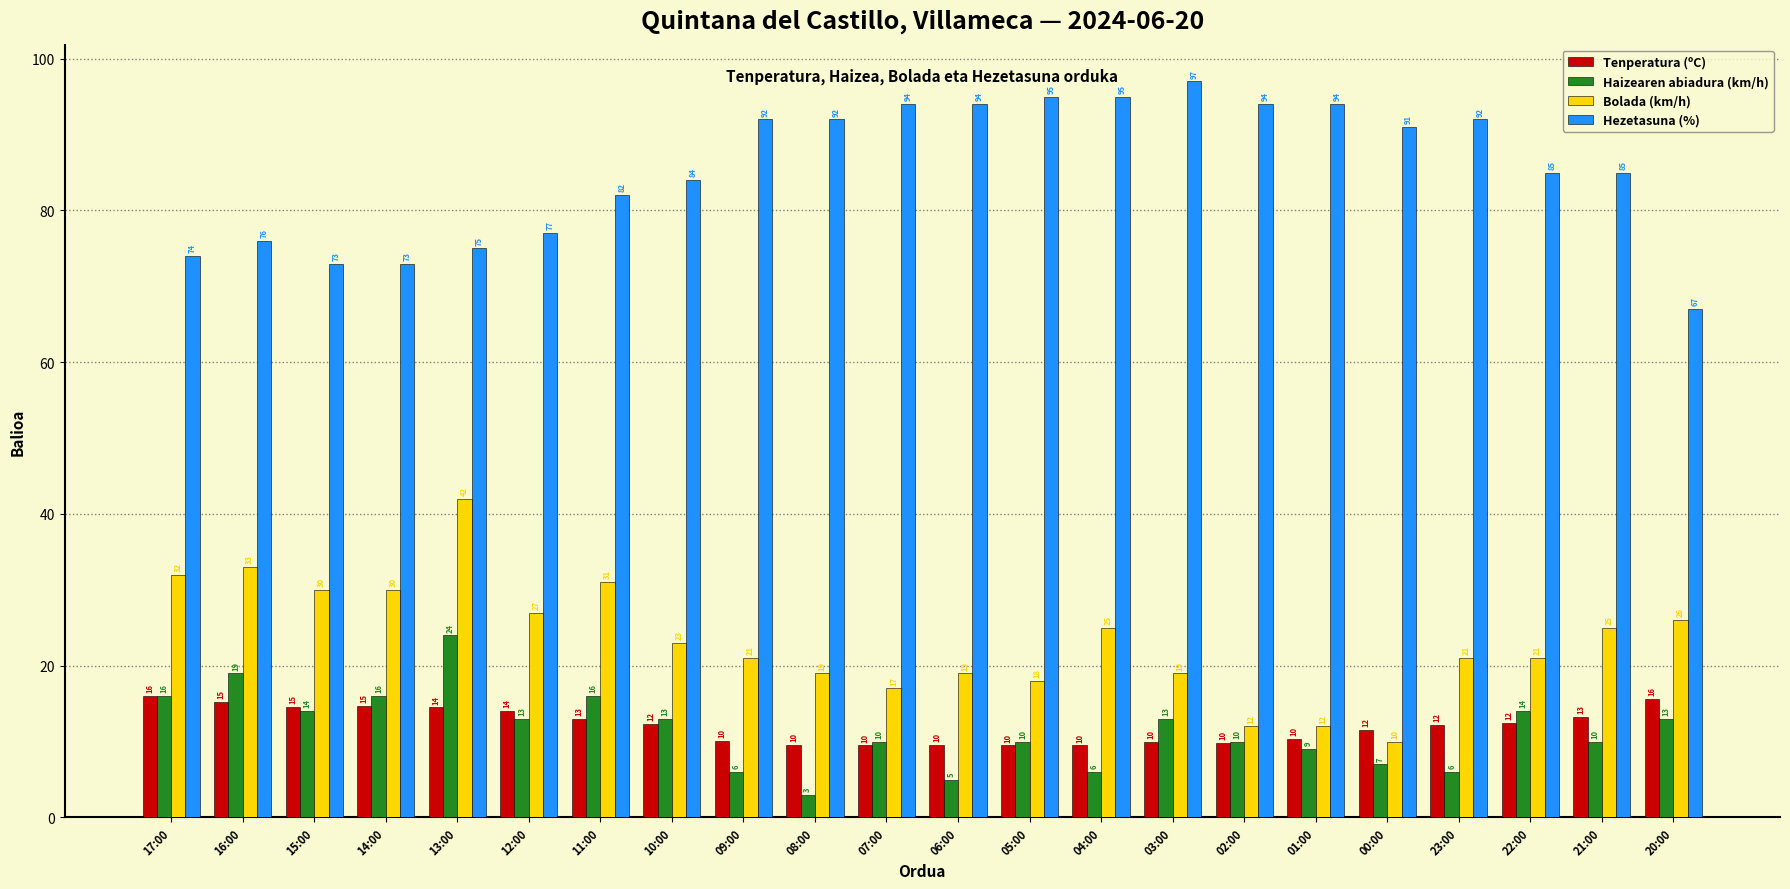

Is it true that Bolada (km/h) equals 45.2 at 15:00?

False